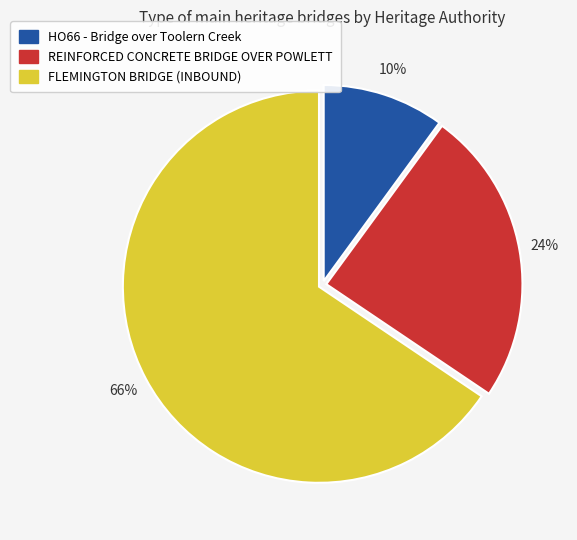

Which category has the smallest portion of the pie?

HO66 - Bridge over Toolern Creek